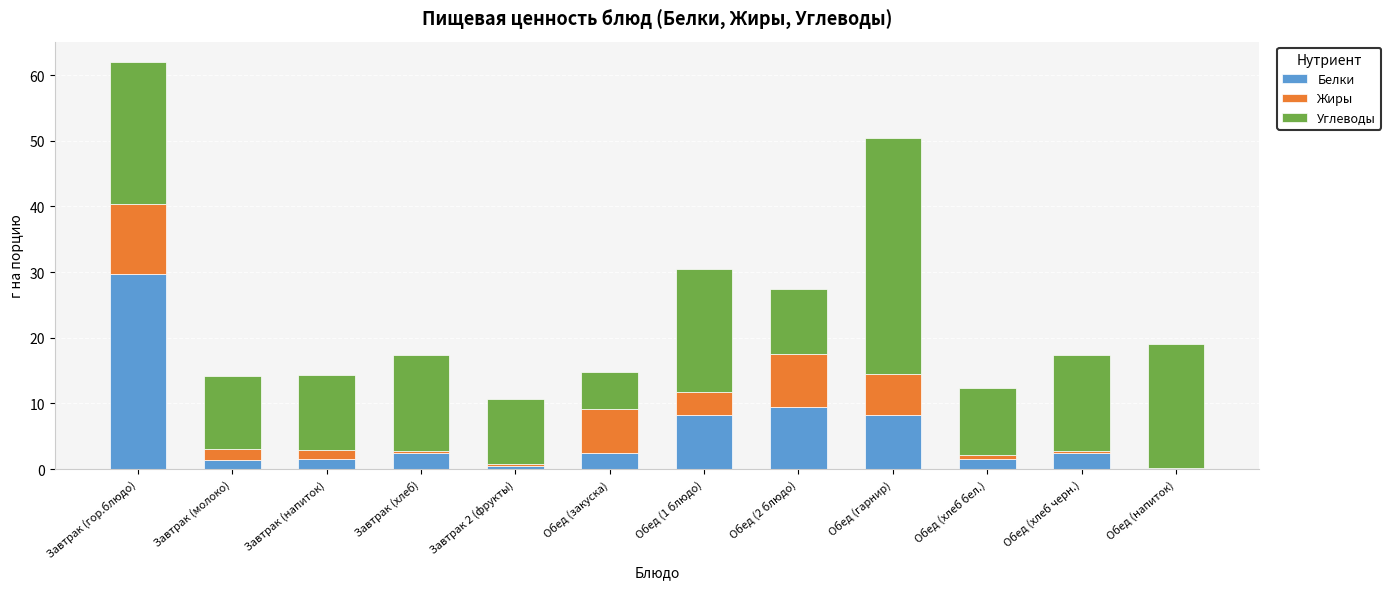

What is the sum of all Белки values?

67.8